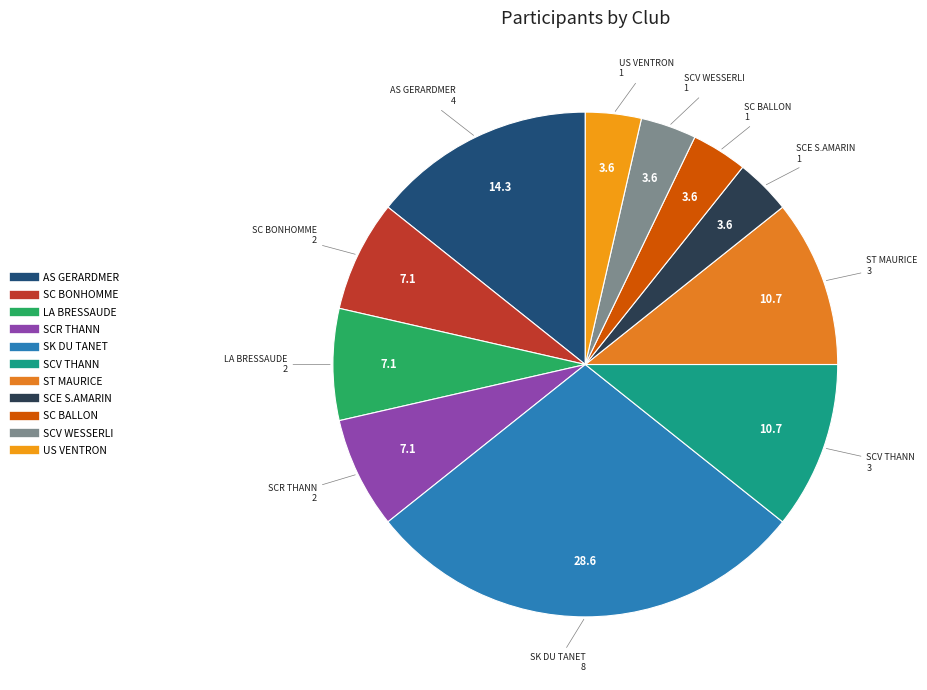

Which has a higher value, SCV THANN or SCV WESSERLI?

SCV THANN